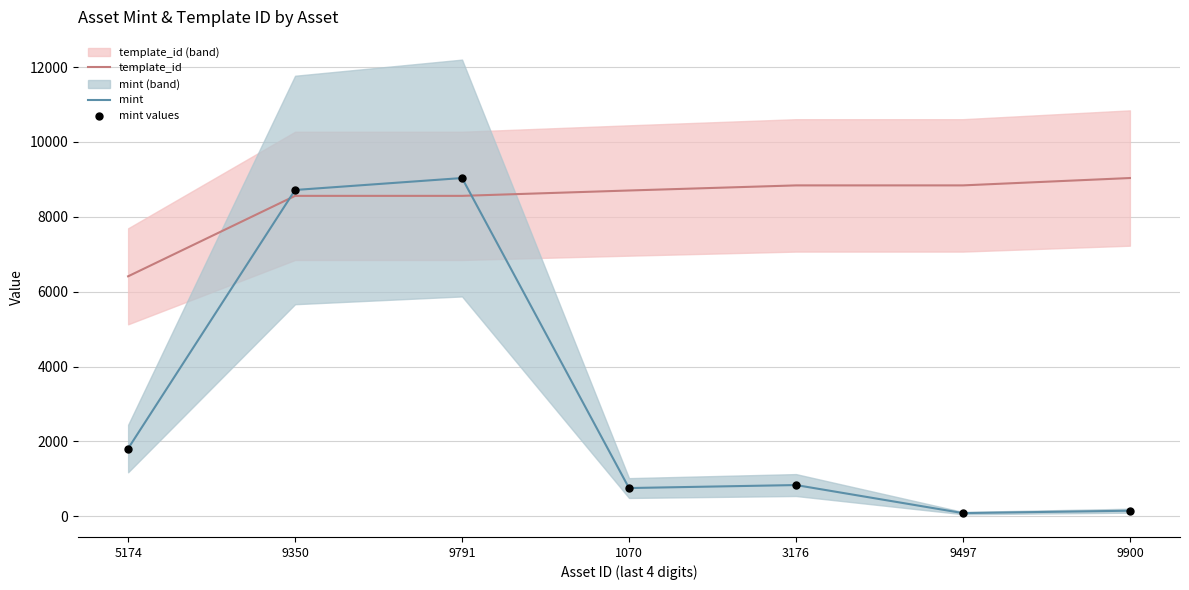

At how many categories does at least one series exceed 3195?

7